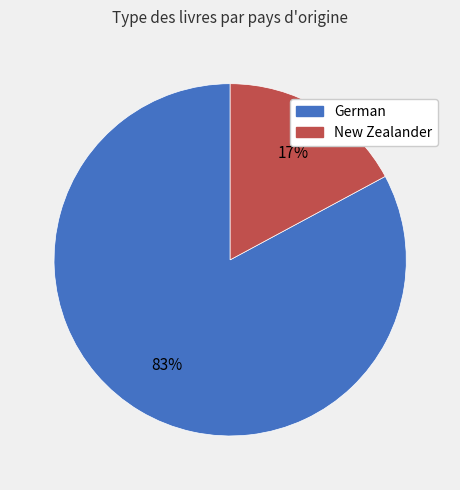

Does German account for over 50% of the chart?

Yes